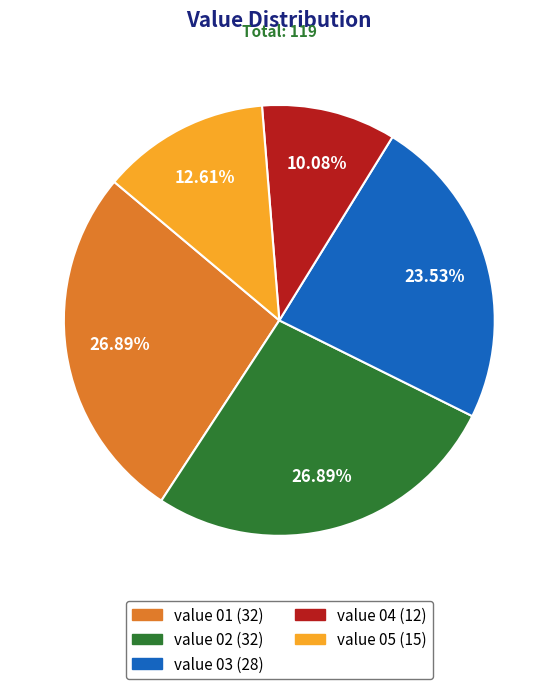

Count the number of slices in the pie.

5